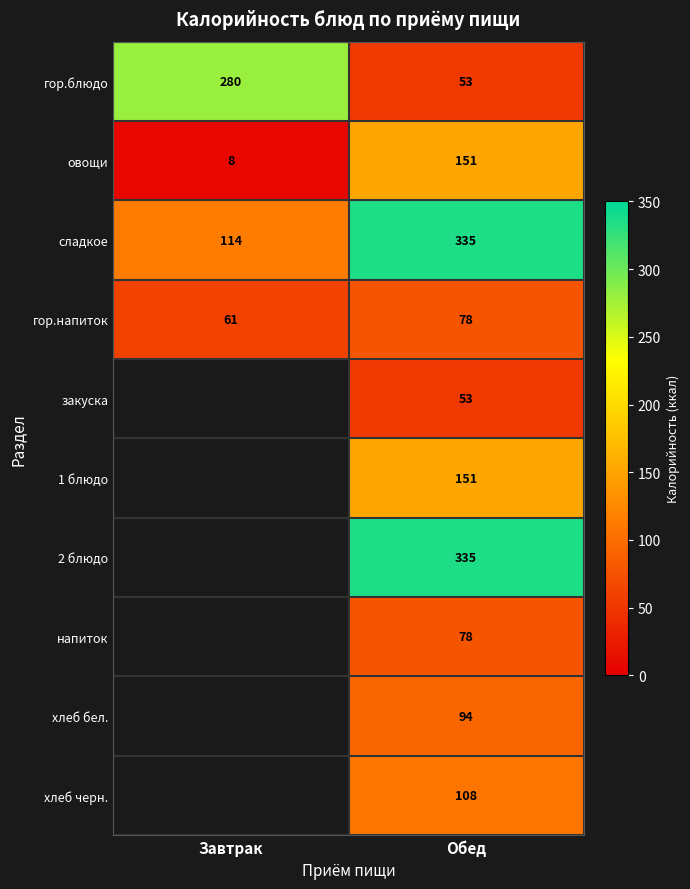

Between Обед and Завтрак, which is larger?

Завтрак